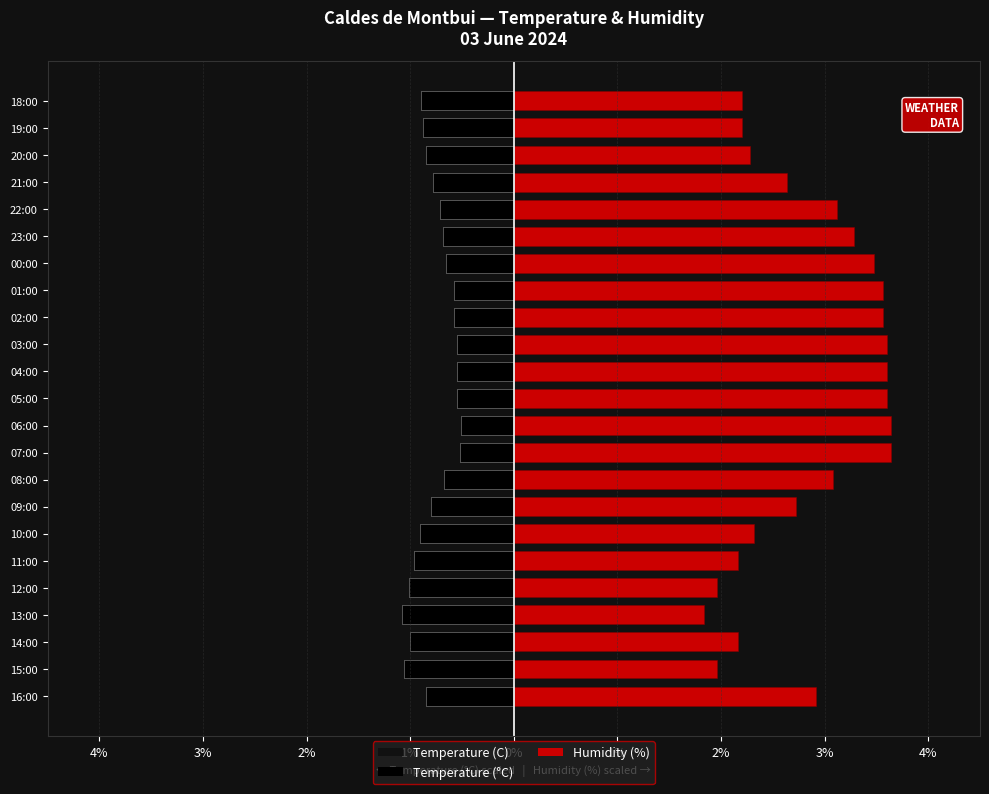

Count the number of categories in the chart.

23